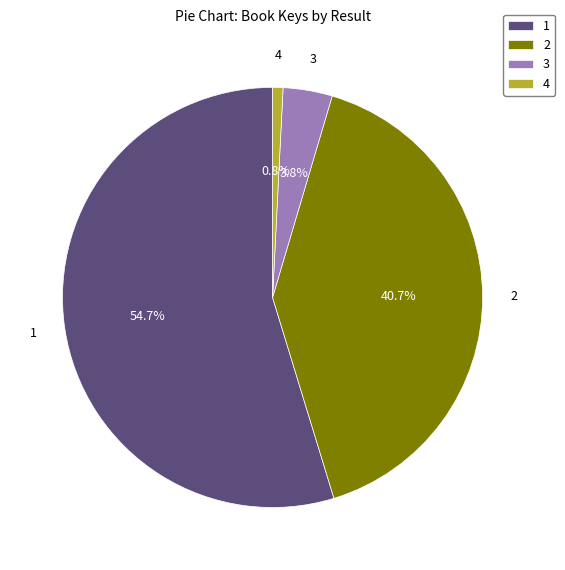

Which slice is the largest?

1